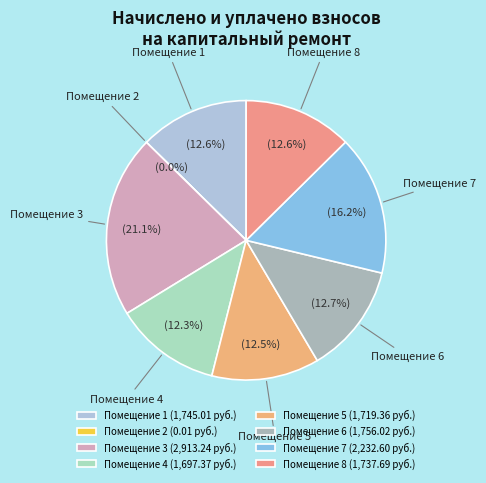

What percentage do Помещение 3 and Помещение 4 together represent?

33.4%